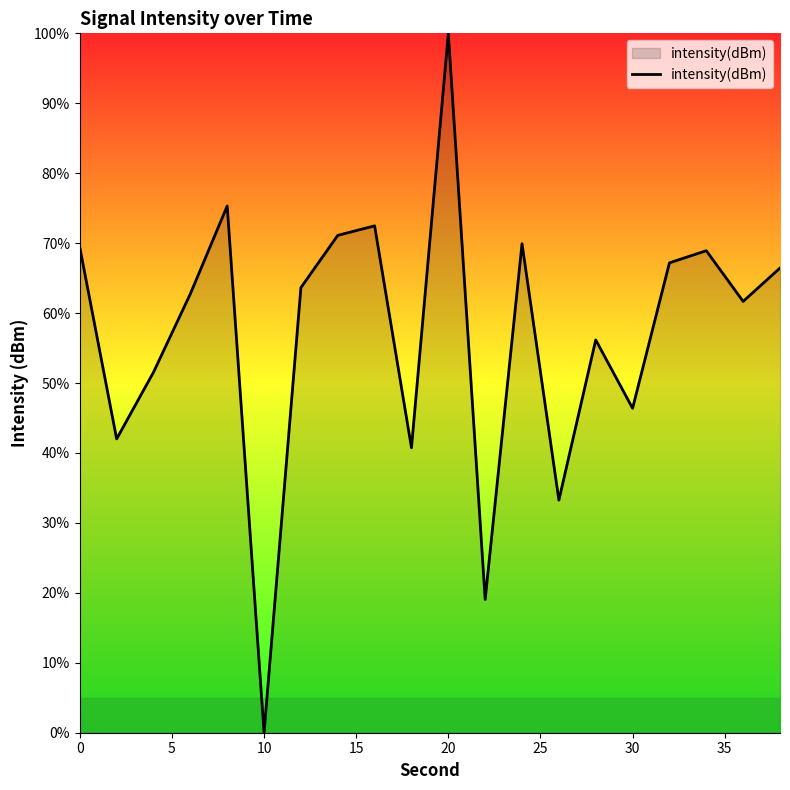

Does the chart have visible grid lines?

No